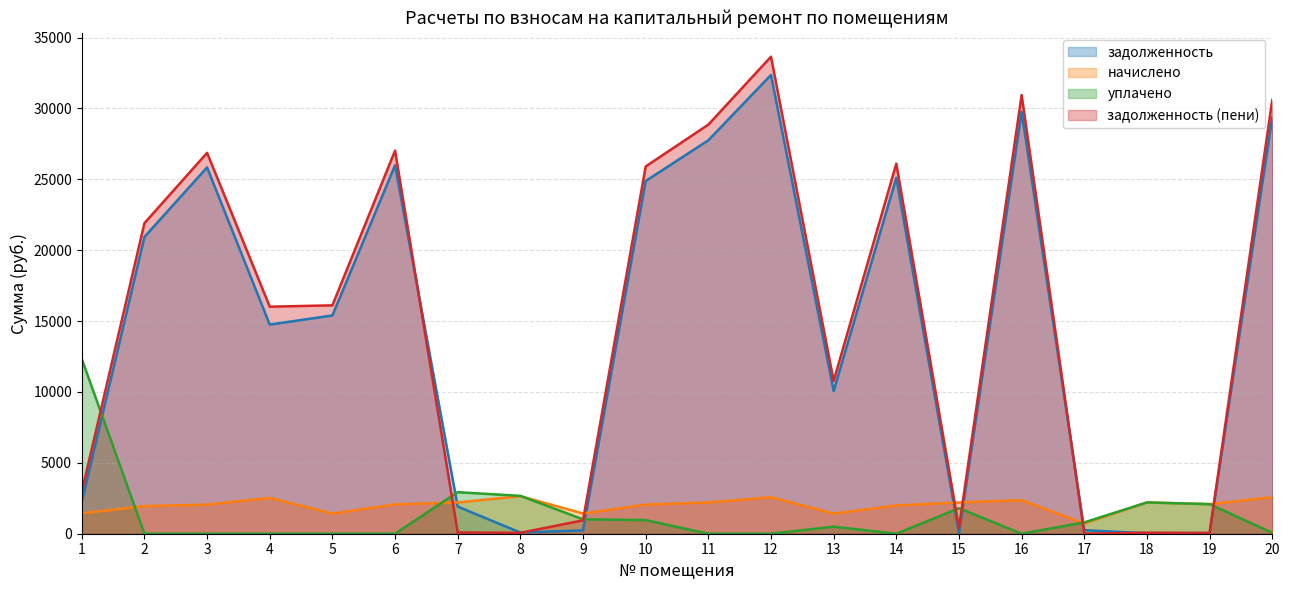

Where do начислено and задолженность (пени) first cross each other?

6 and 7